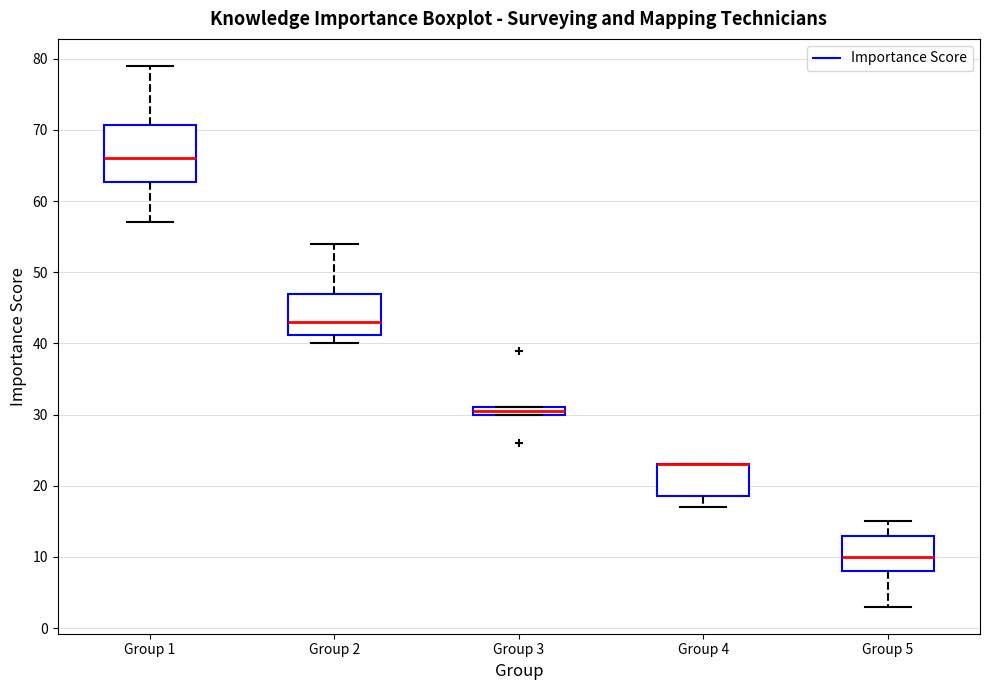

Which box is the tallest, from its lower edge to its upper edge?

Group 1